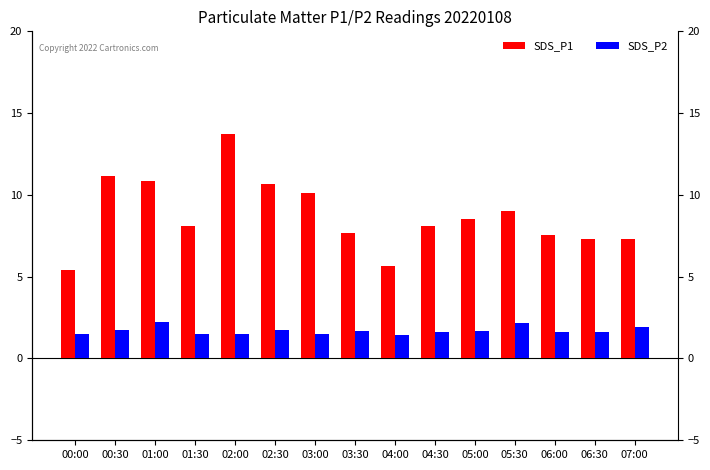

Reading left to right, transcribe all the data shown in this chart.

SDS_P1: 5.4	11.2	10.9	8.1	13.7	10.7	10.1	7.7	5.7	8.1	8.5	9.0	7.5	7.3	7.3
SDS_P2: 1.5	1.8	2.2	1.5	1.5	1.7	1.5	1.7	1.4	1.6	1.6	2.1	1.6	1.6	1.9